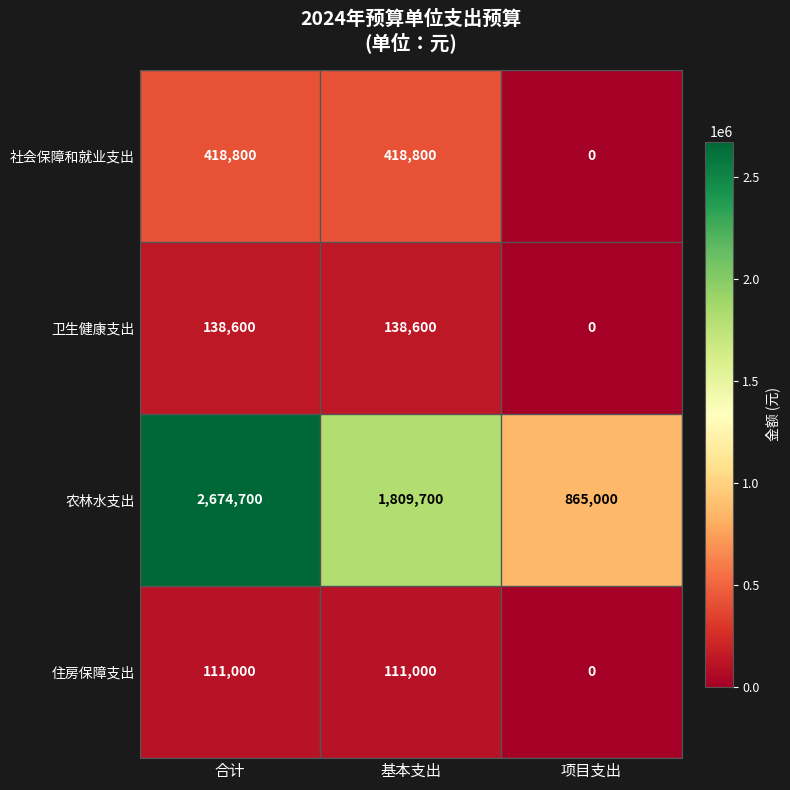

Reading right to left, extract all data points from this chart.

社会保障和就业支出: 项目支出=0	基本支出=418800	合计=418800
卫生健康支出: 项目支出=0	基本支出=138600	合计=138600
农林水支出: 项目支出=865000	基本支出=1809700	合计=2674700
住房保障支出: 项目支出=0	基本支出=111000	合计=111000